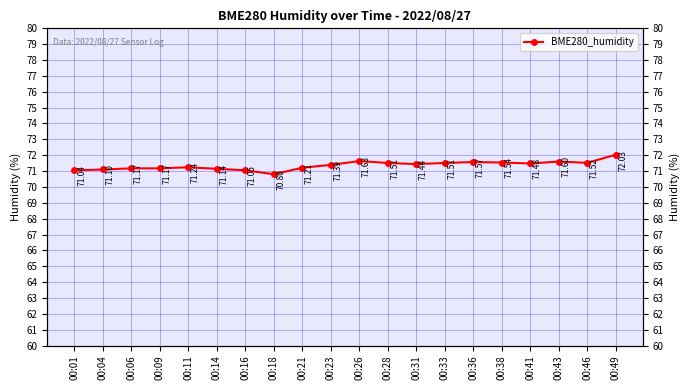

What is the value of the 14th point from the left?

71.5